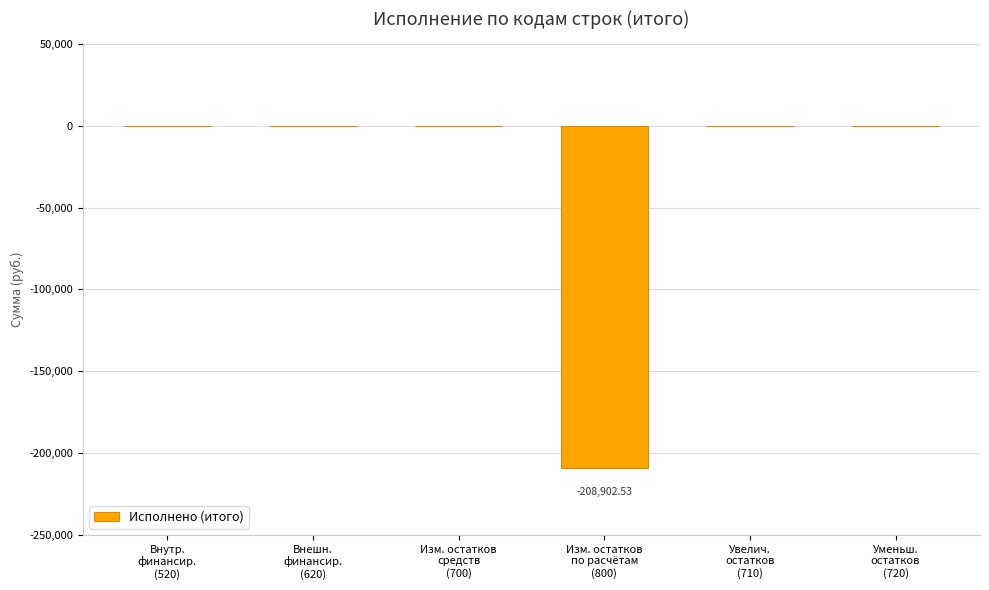

Between Изм. остатков
по расчётам
(800) and Внутр.
финансир.
(520), which is larger?

Внутр.
финансир.
(520)